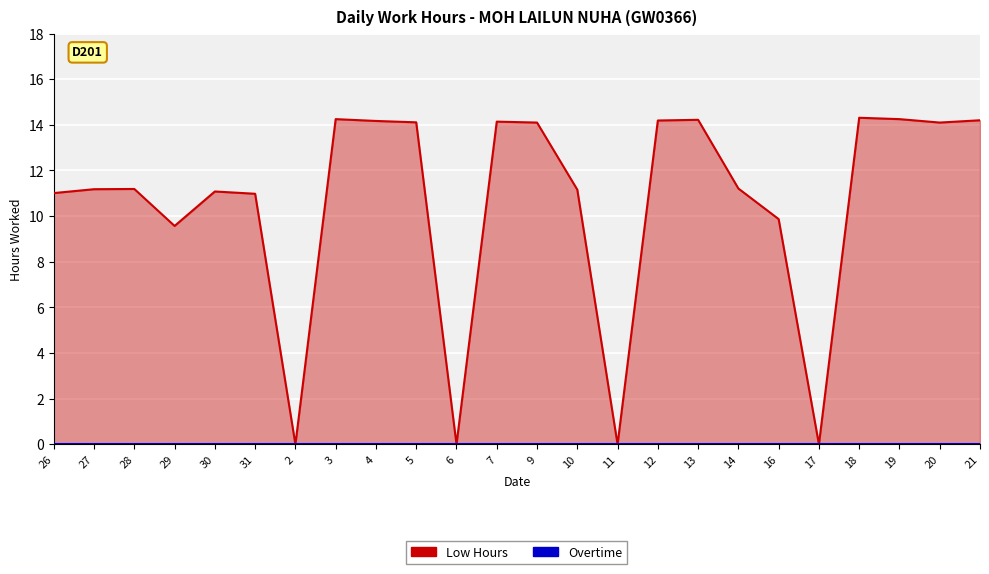

List the series in order of their peak value, lowest first.

Overtime, Low Hours